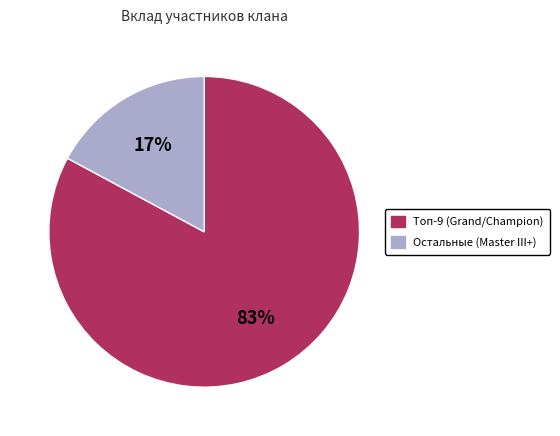

To the nearest percent, what is the average slice percentage?

50%